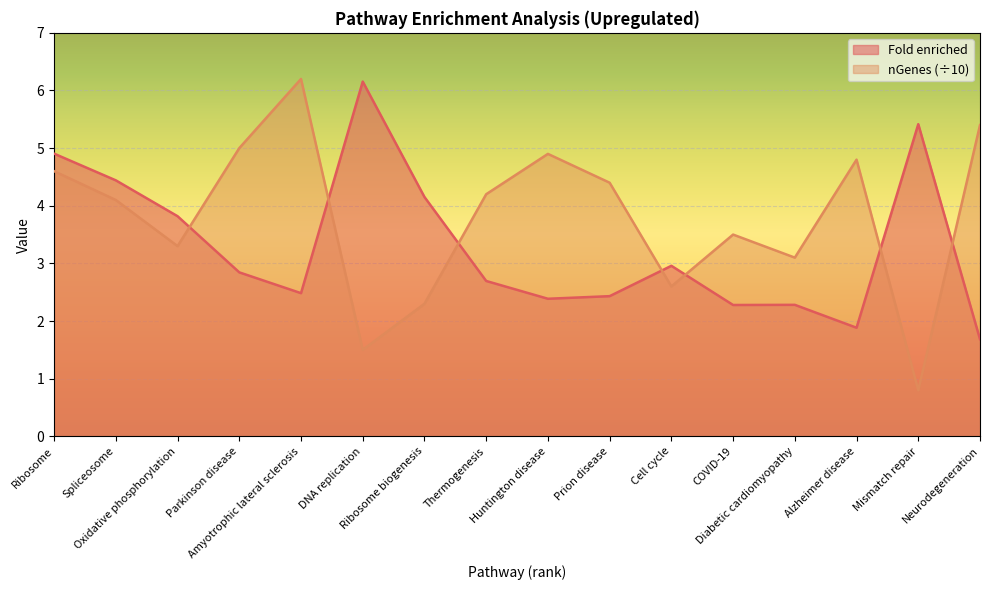

True or false: nGenes has more than 0 points higher than both neighbors.

True